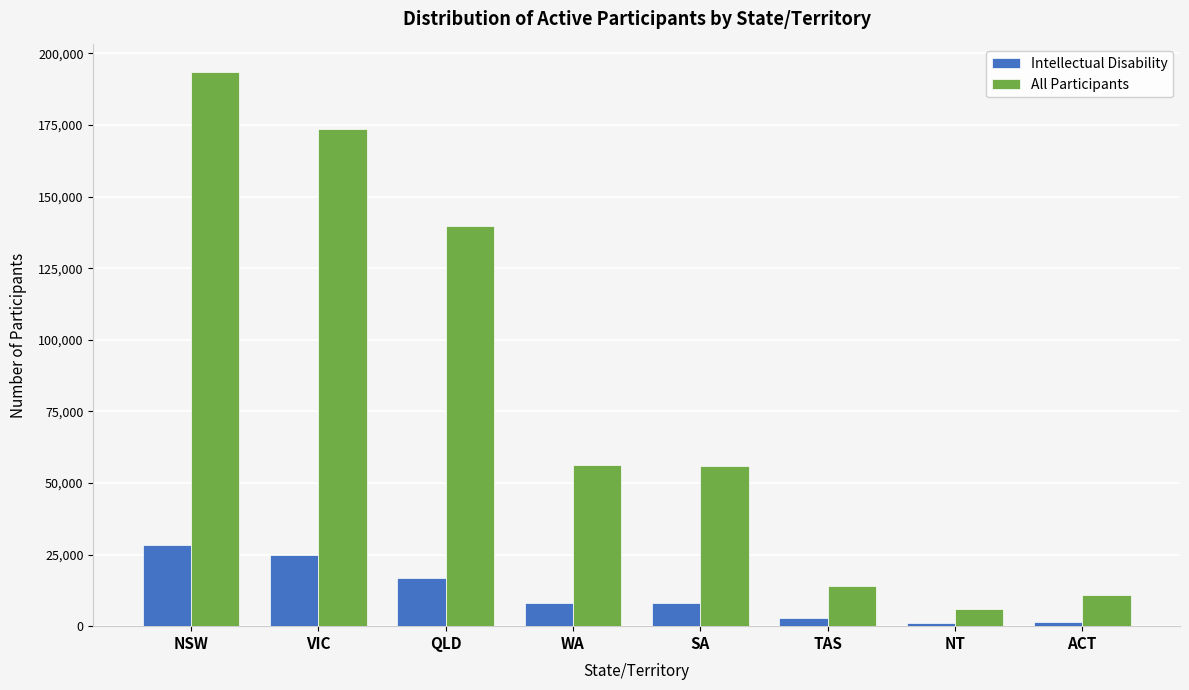

What are all the series names shown in the legend?

Intellectual Disability, All Participants